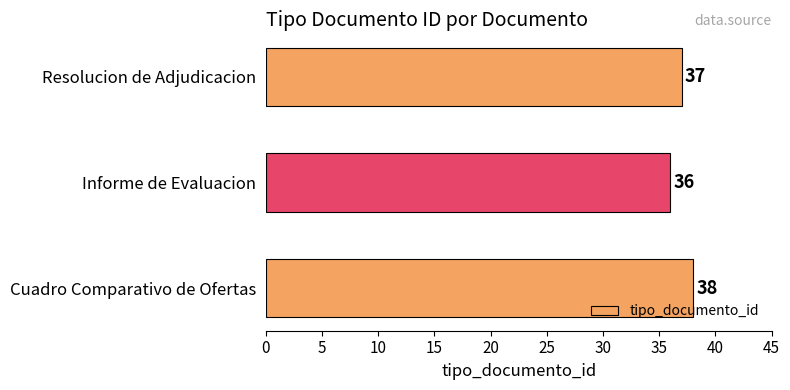

Rank the categories by value from lowest to highest.

Informe de Evaluacion, Resolucion de Adjudicacion, Cuadro Comparativo de Ofertas